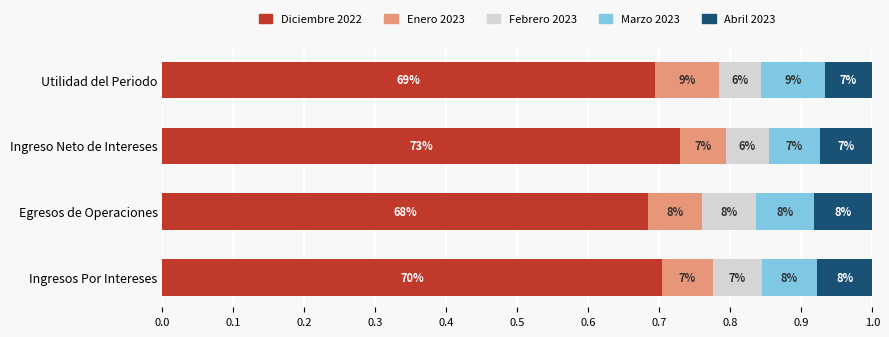

Reading right to left, transcribe all the data shown in this chart.

Diciembre 2022: 0.7	0.7	0.7	0.7
Enero 2023: 0.1	0.1	0.1	0.1
Febrero 2023: 0.1	0.1	0.1	0.1
Marzo 2023: 0.1	0.1	0.1	0.1
Abril 2023: 0.1	0.1	0.1	0.1